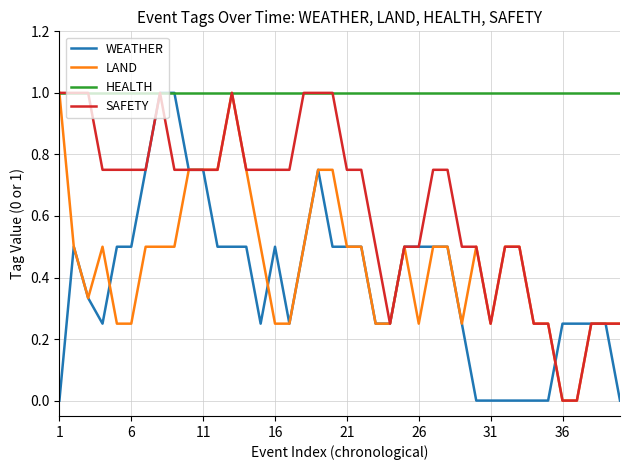

Reading right to left, what are all the values shown in this chart?

WEATHER: 0.0	0.2	0.2	0.2	0.2	0.0	0.0	0.0	0.0	0.0	0.0	0.2	0.5	0.5	0.5	0.5	0.2	0.2	0.5	0.5	0.5	0.8	0.5	0.2	0.5	0.2	0.5	0.5	0.5	0.8	0.8	1.0	1.0	0.8	0.5	0.5	0.2	0.3	0.5	0.0
LAND: 0.2	0.2	0.2	0.0	0.0	0.2	0.2	0.5	0.5	0.2	0.5	0.2	0.5	0.5	0.2	0.5	0.2	0.2	0.5	0.5	0.8	0.8	0.5	0.2	0.2	0.5	0.8	1.0	0.8	0.8	0.8	0.5	0.5	0.5	0.2	0.2	0.5	0.3	0.5	1.0
HEALTH: 1.0	1.0	1.0	1.0	1.0	1.0	1.0	1.0	1.0	1.0	1.0	1.0	1.0	1.0	1.0	1.0	1.0	1.0	1.0	1.0	1.0	1.0	1.0	1.0	1.0	1.0	1.0	1.0	1.0	1.0	1.0	1.0	1.0	1.0	1.0	1.0	1.0	1.0	1.0	1.0
SAFETY: 0.2	0.2	0.2	0.0	0.0	0.2	0.2	0.5	0.5	0.2	0.5	0.5	0.8	0.8	0.5	0.5	0.2	0.5	0.8	0.8	1.0	1.0	1.0	0.8	0.8	0.8	0.8	1.0	0.8	0.8	0.8	0.8	1.0	0.8	0.8	0.8	0.8	1.0	1.0	1.0